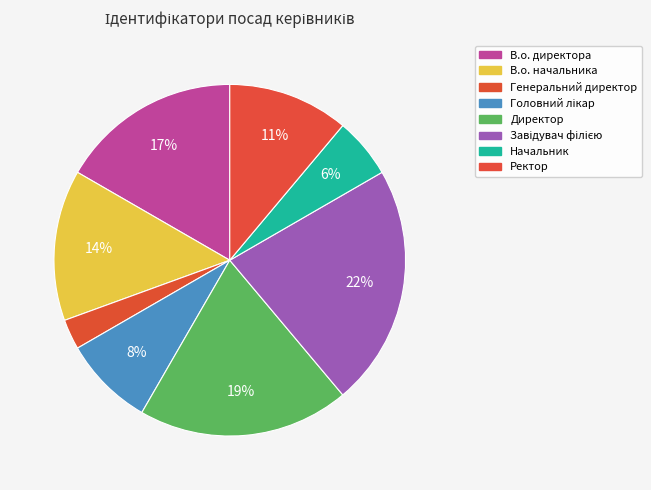

How many slices are in this pie chart?

8